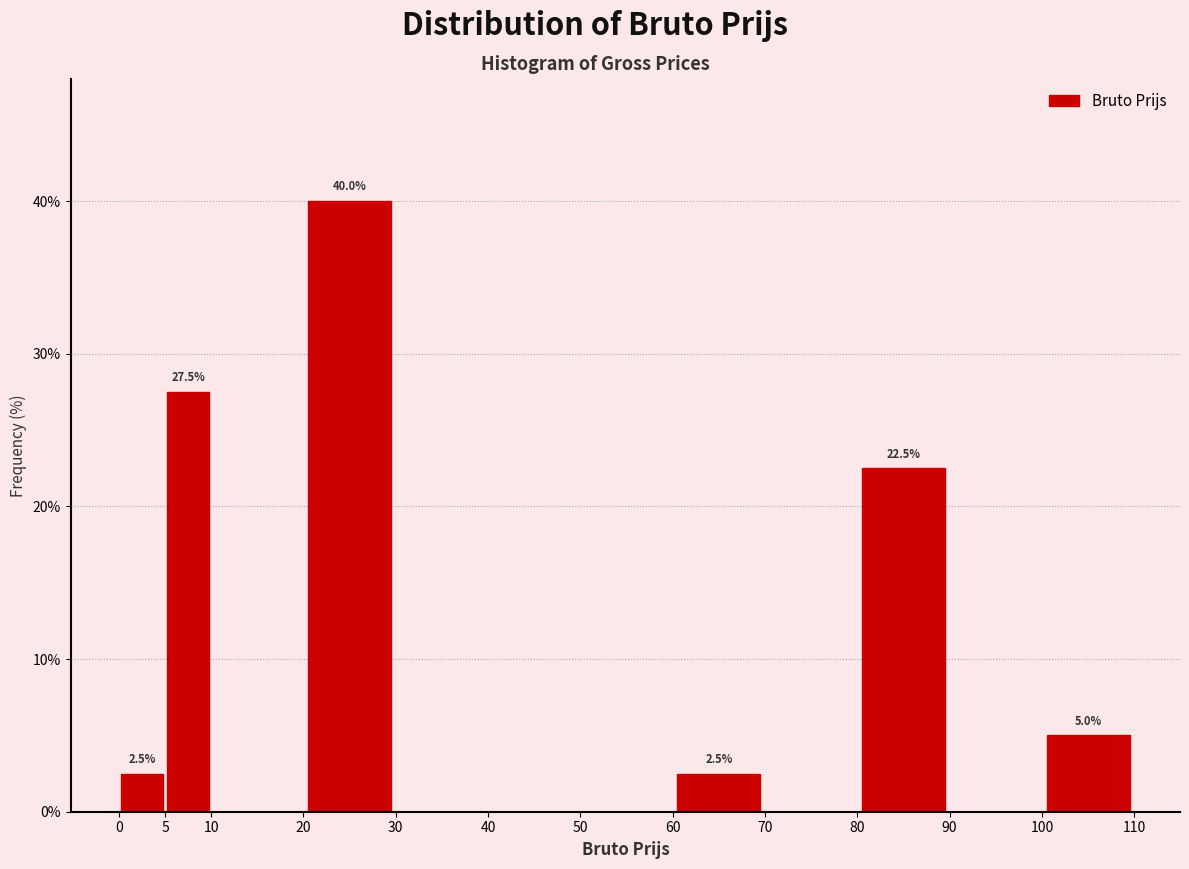

Which range on the x-axis has the tallest bar?

20 to 30